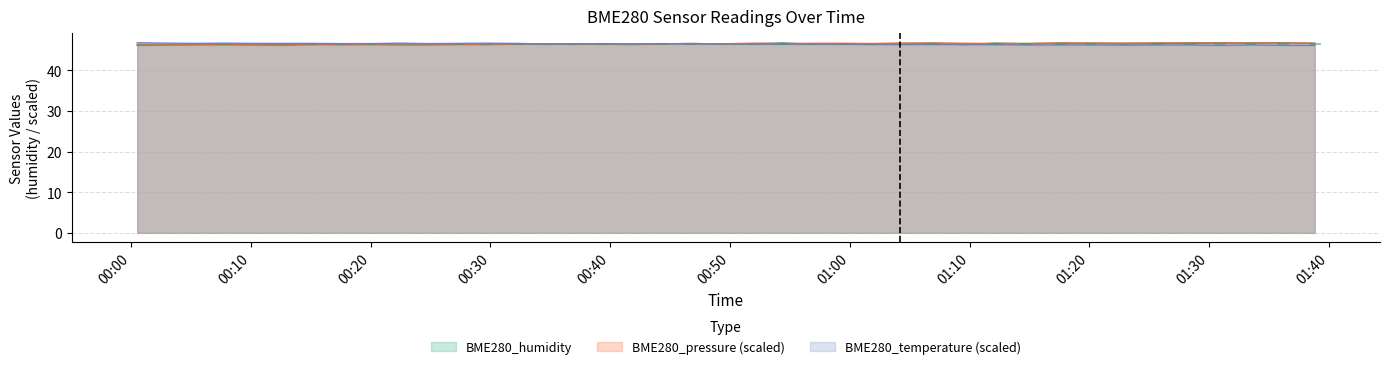

The value of BME280_humidity at 2022/05/25 01:17:38 is 62.8. True or false?

False